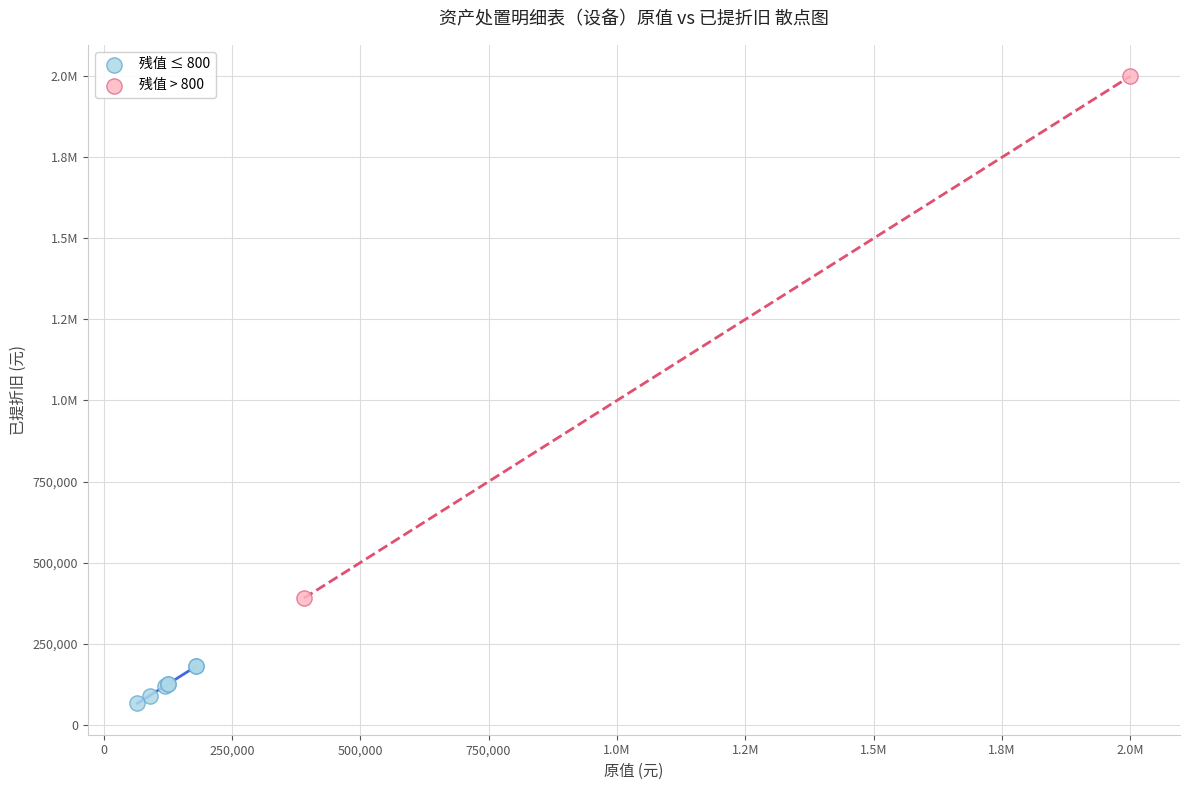

What are all the series names shown in the legend?

残值 ≤ 800, 残值 > 800